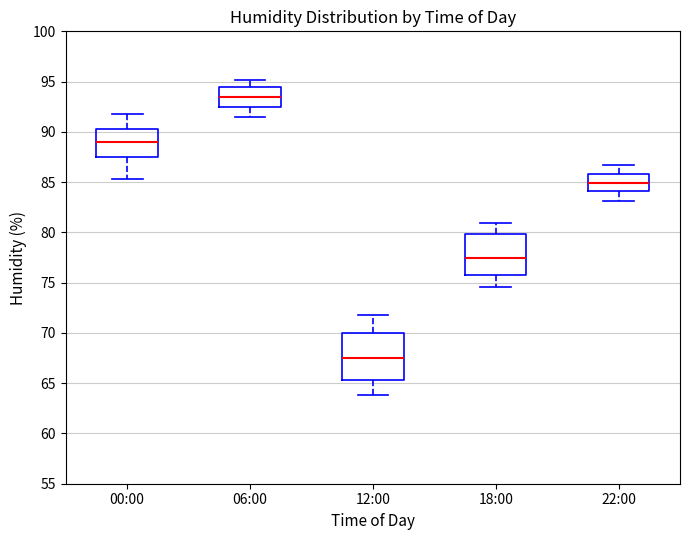

Which box has the highest median line?

06:00